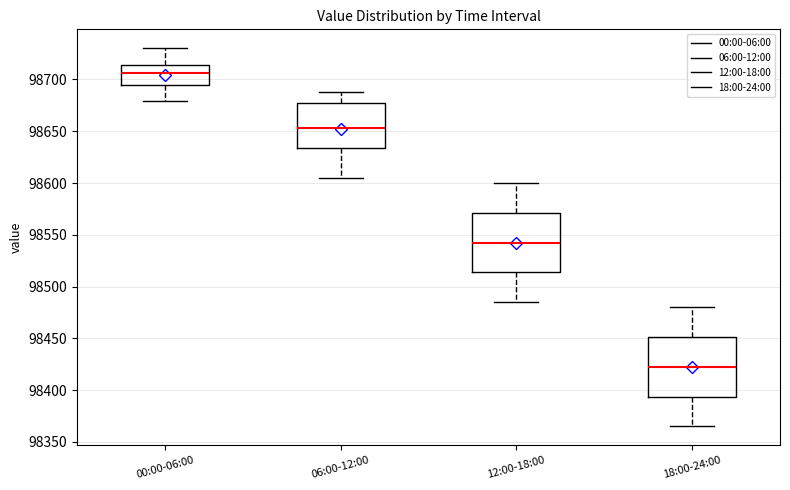

Where does the median line of the box for 06:00-12:00 sit on the y-axis? The values are not printed on the chart, so give them approximately, as read against the axis.

98655